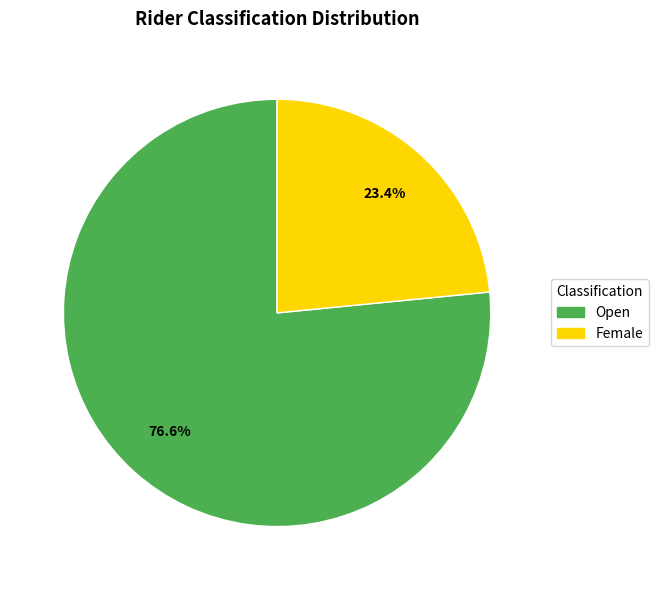

Does Female represent more than half of the total?

No